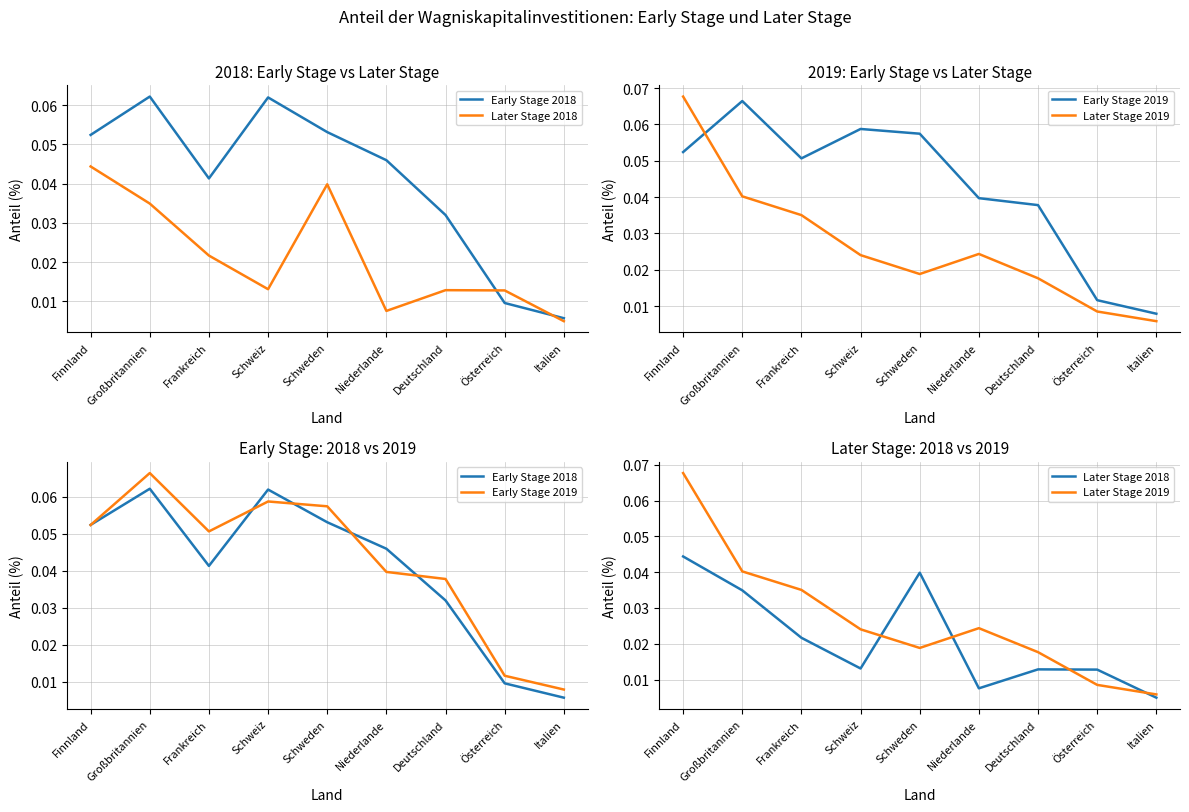

True or false: Early Stage 2018 has a value of 0.0 at Österreich.

True